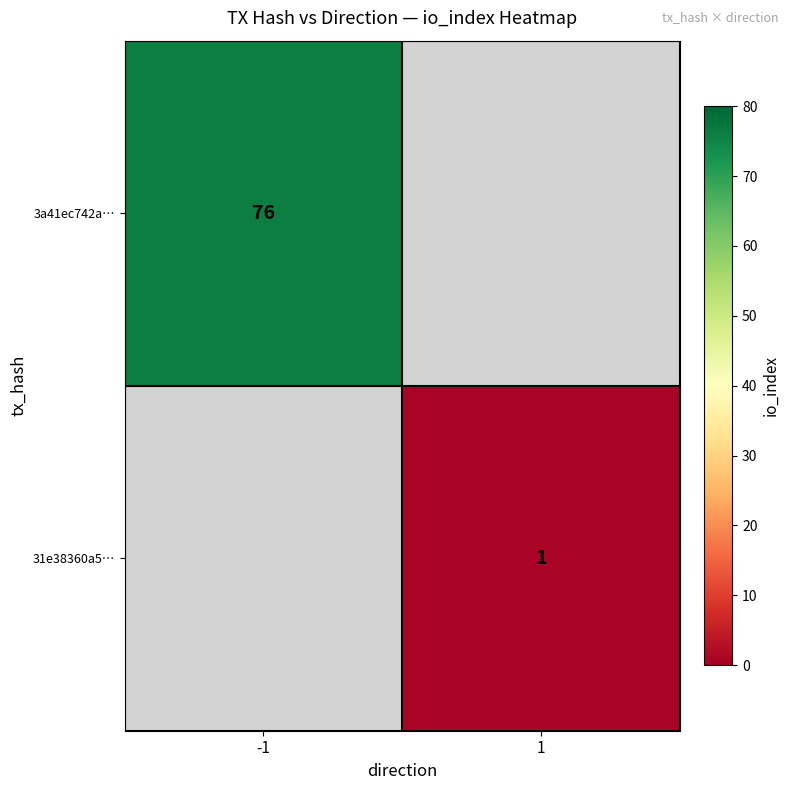

The 31e38360a5… series shows 0 at 1. True or false?

False